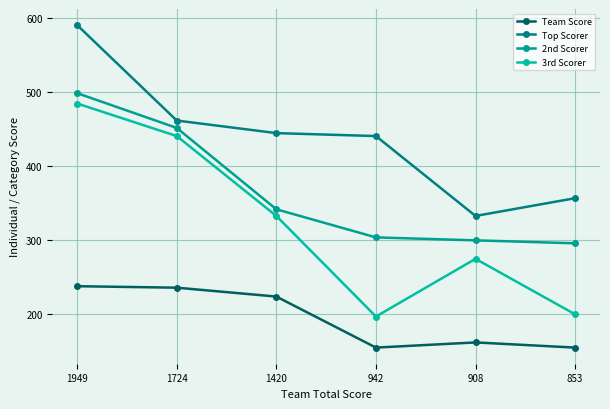

Which series has the largest total across all categories?

Top Scorer